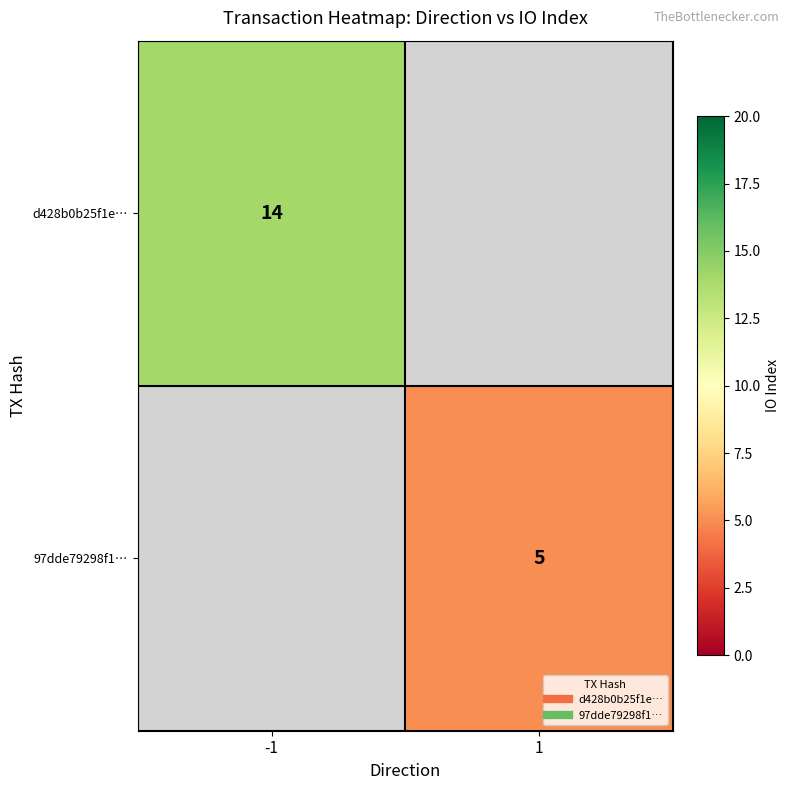

At which label does 97dde79298f1… reach its peak?

-1